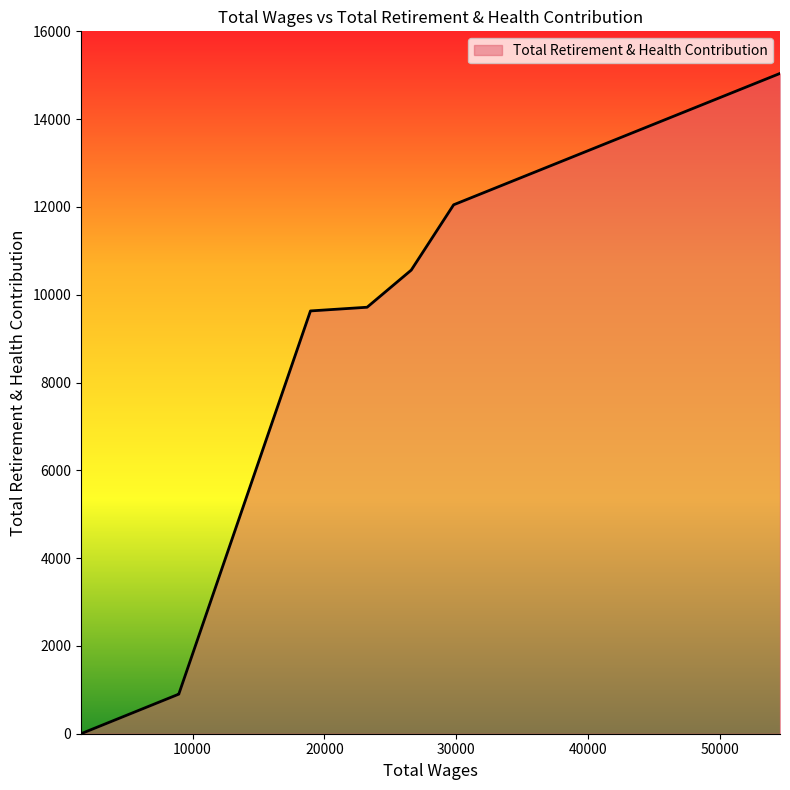

What is the difference between the second highest and minimum values?

12049